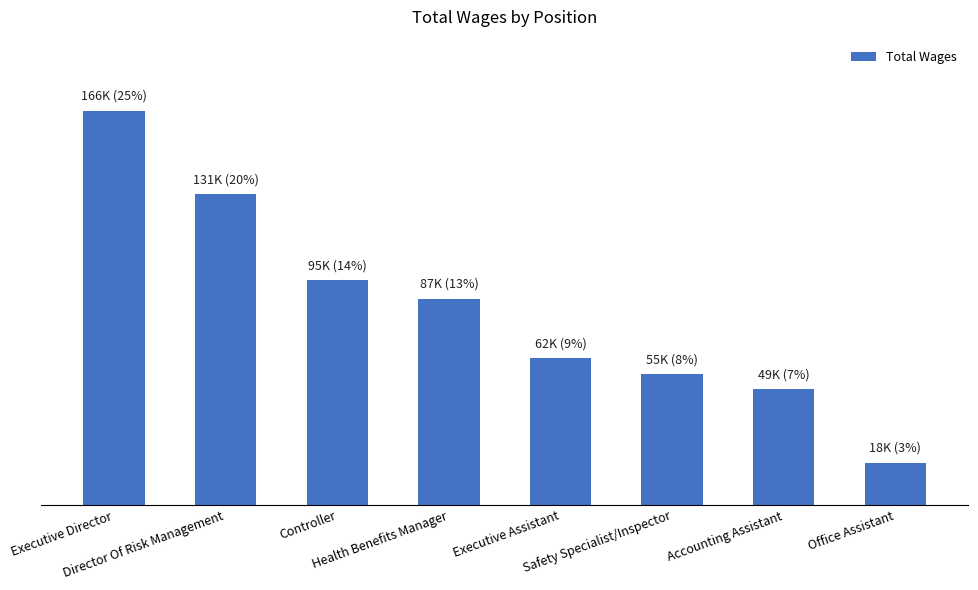

Does the chart contain any negative values?

No